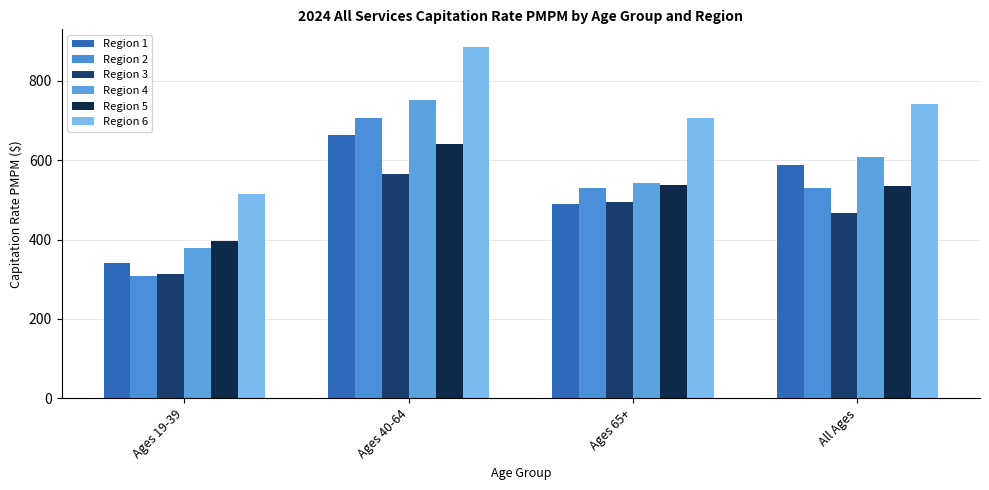

Reading right to left, extract all data points from this chart.

Region 1: All Ages=587.8	Ages 65+=488.7	Ages 40-64=662.0	Ages 19-39=340.7
Region 2: All Ages=530.6	Ages 65+=529.1	Ages 40-64=706.5	Ages 19-39=309.2
Region 3: All Ages=465.6	Ages 65+=495.6	Ages 40-64=564.3	Ages 19-39=312.2
Region 4: All Ages=608.4	Ages 65+=542.8	Ages 40-64=751.2	Ages 19-39=378.3
Region 5: All Ages=534.2	Ages 65+=537.2	Ages 40-64=640.8	Ages 19-39=396.4
Region 6: All Ages=741.1	Ages 65+=705.6	Ages 40-64=885.1	Ages 19-39=513.7